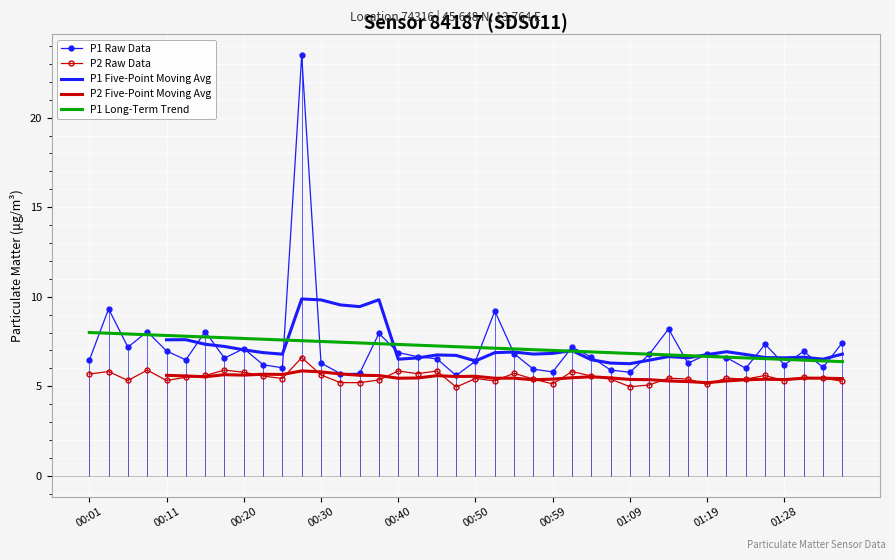

Which category has the lowest value across all series?

19